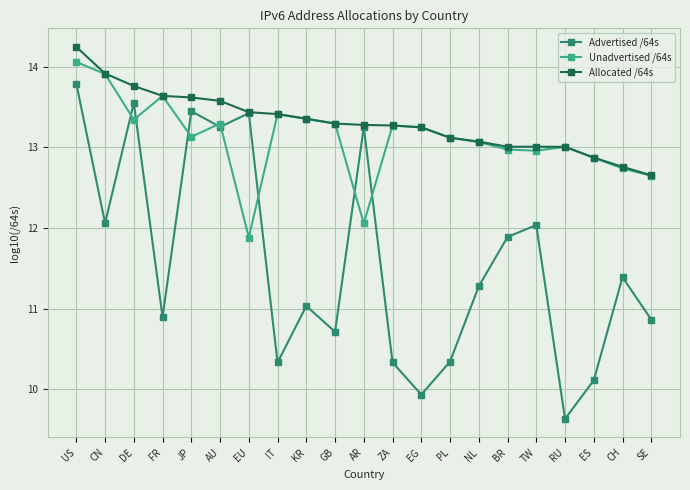

What is the label of the 15th point from the right?

EU